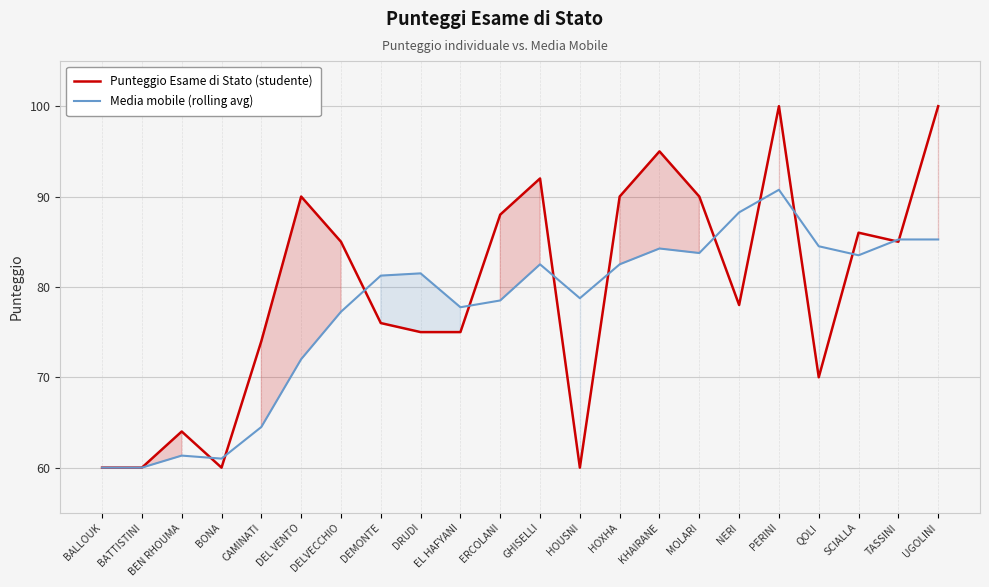

How many data points in Punteggio Esame di Stato (studente) are above 85?

9